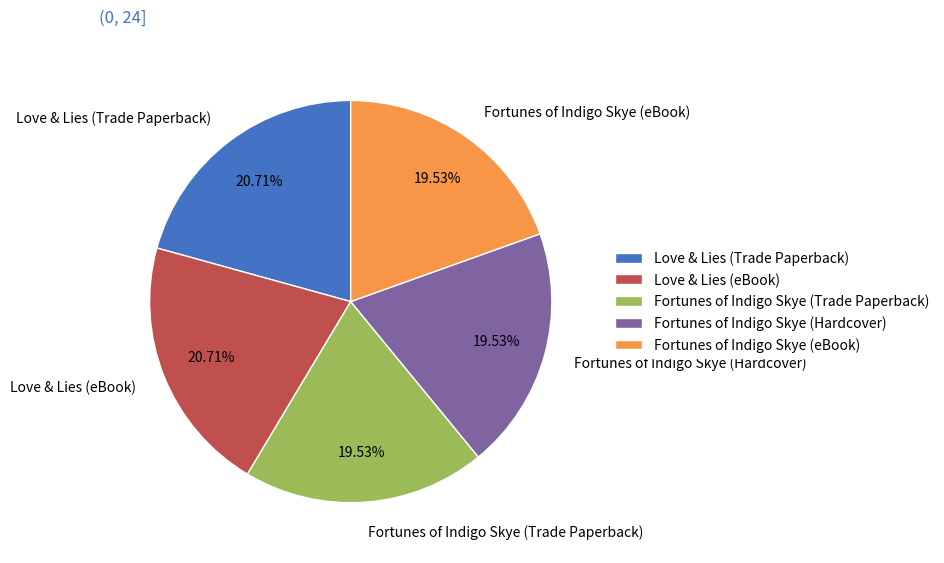

Count the number of slices in the pie.

5